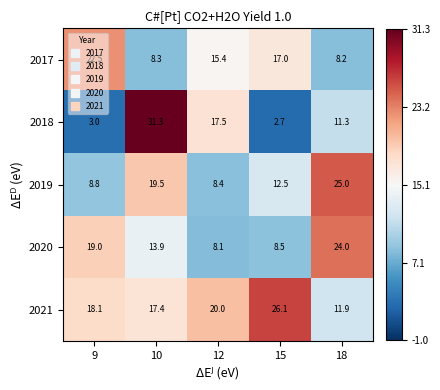

What is the difference between the highest and lowest values at 10?

23.0